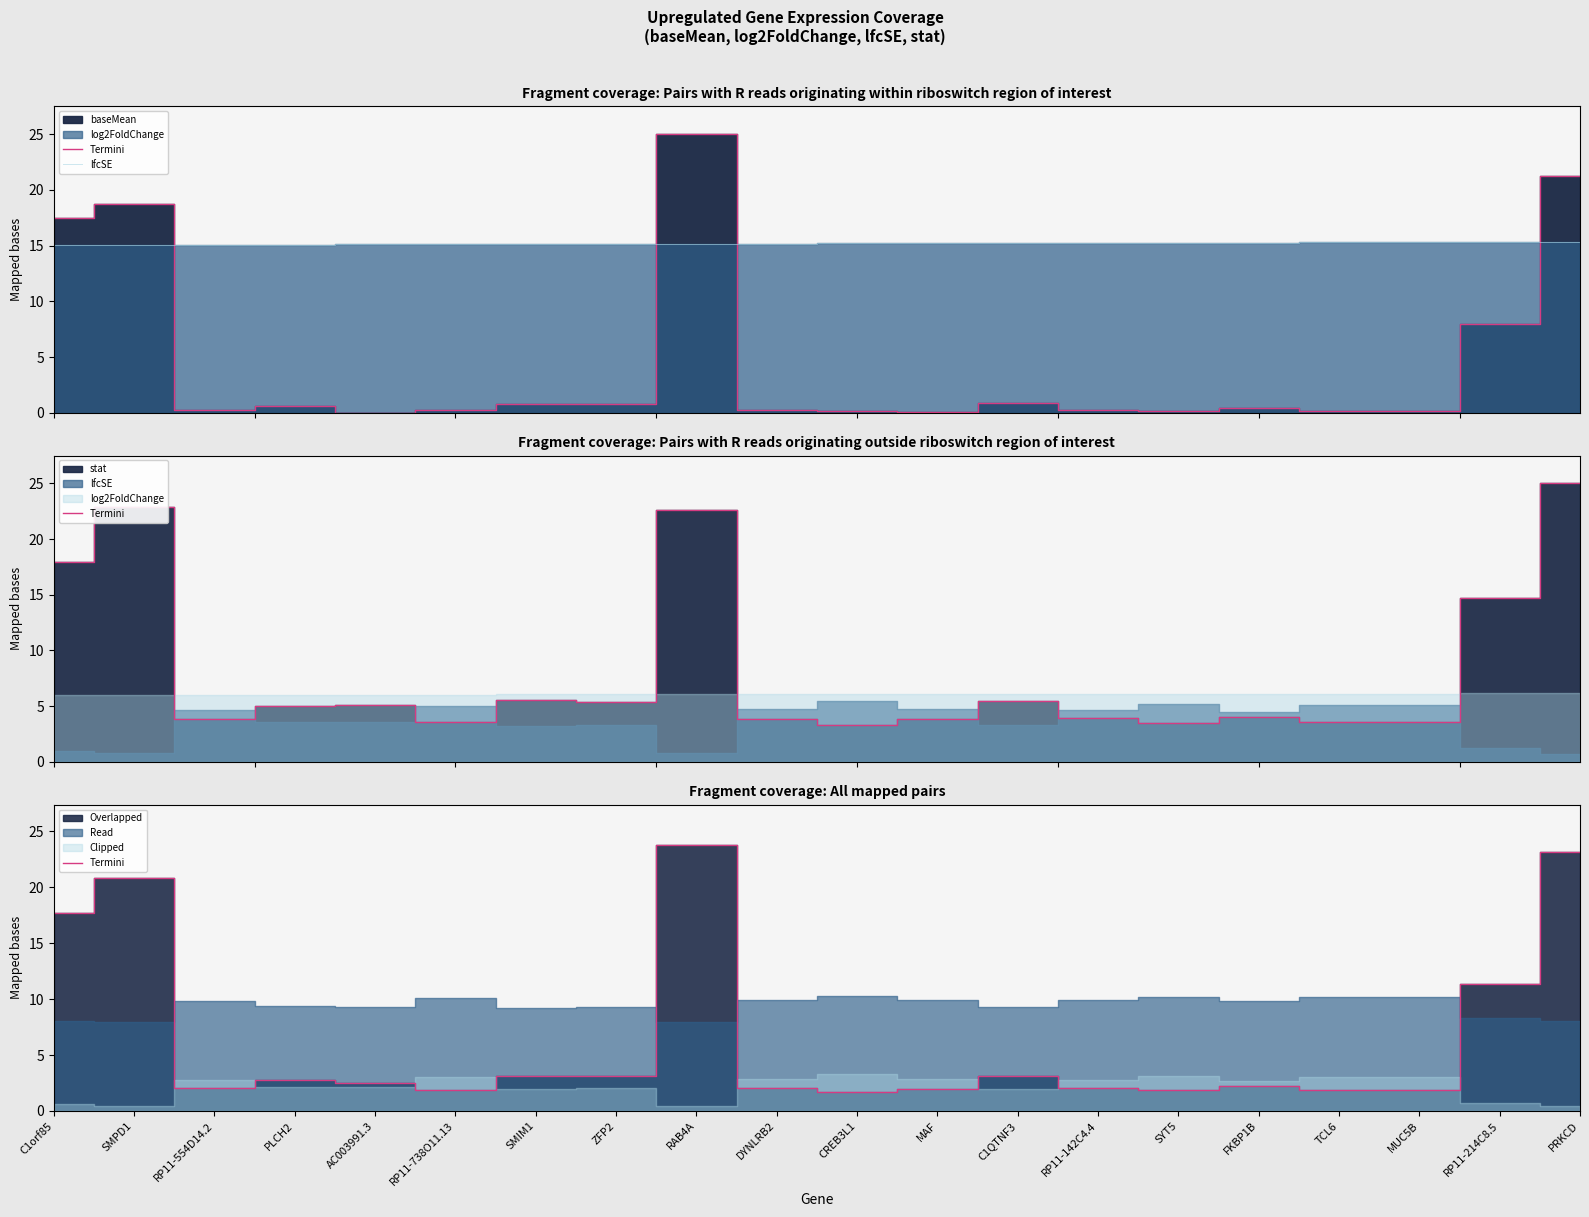

Is the value of lfcSE at C1QTNF3 greater than the value of Termini at SMIM1?

Yes